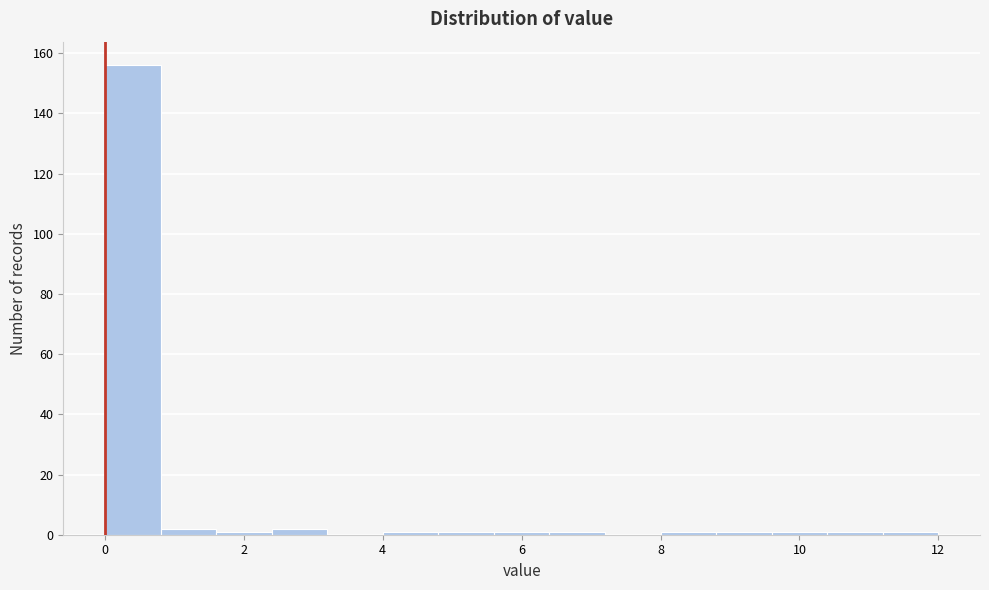

Reading left to right, transcribe this chart: for each bar, give the range it covers on the x-axis and its height. The values are not printed on the chart, so give them approximately, as read against the axis.

0.0 to 0.8: 156
0.8 to 1.6: 2
1.6 to 2.4: under 2
2.4 to 3.2: 2
3.2 to 4.0: 0
4.0 to 4.8: under 2
4.8 to 5.6: under 2
5.6 to 6.4: under 2
6.4 to 7.2: under 2
7.2 to 8.0: 0
8.0 to 8.8: under 2
8.8 to 9.6: under 2
9.6 to 10.4: under 2
10.4 to 11.2: under 2
11.2 to 12.0: under 2